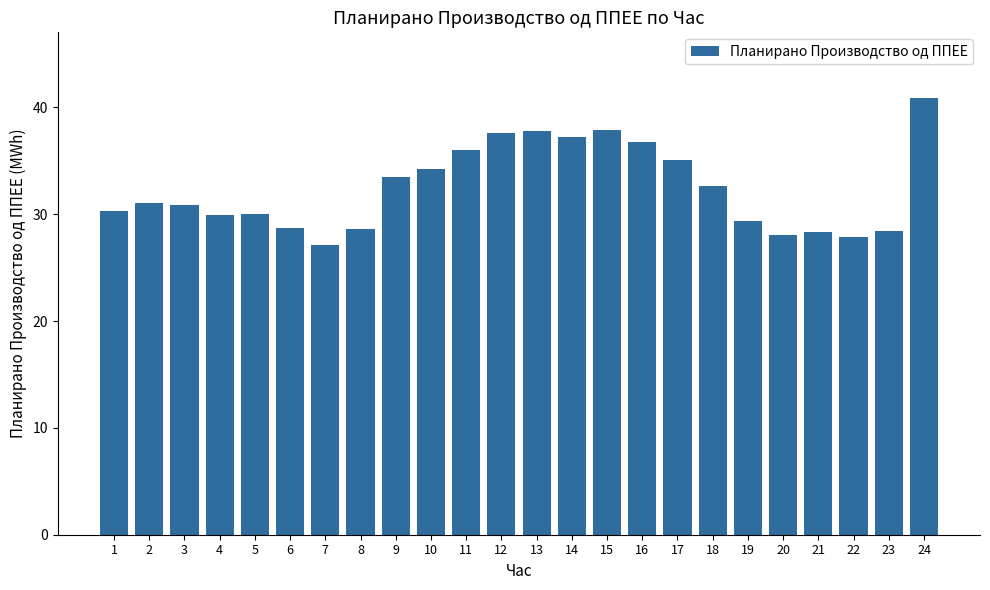

What is the value of the 16th bar from the left?

36.8